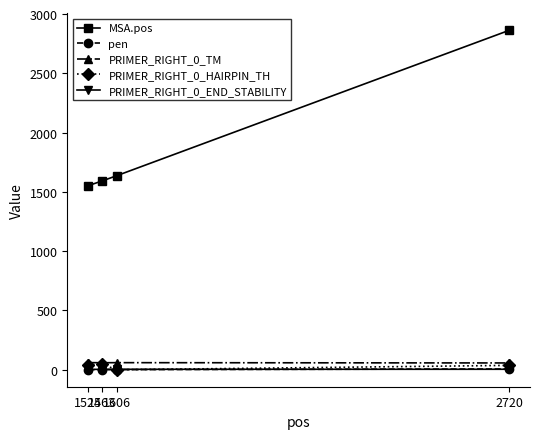

What is the lowest value of the PRIMER_RIGHT_0_END_STABILITY series?

2.6